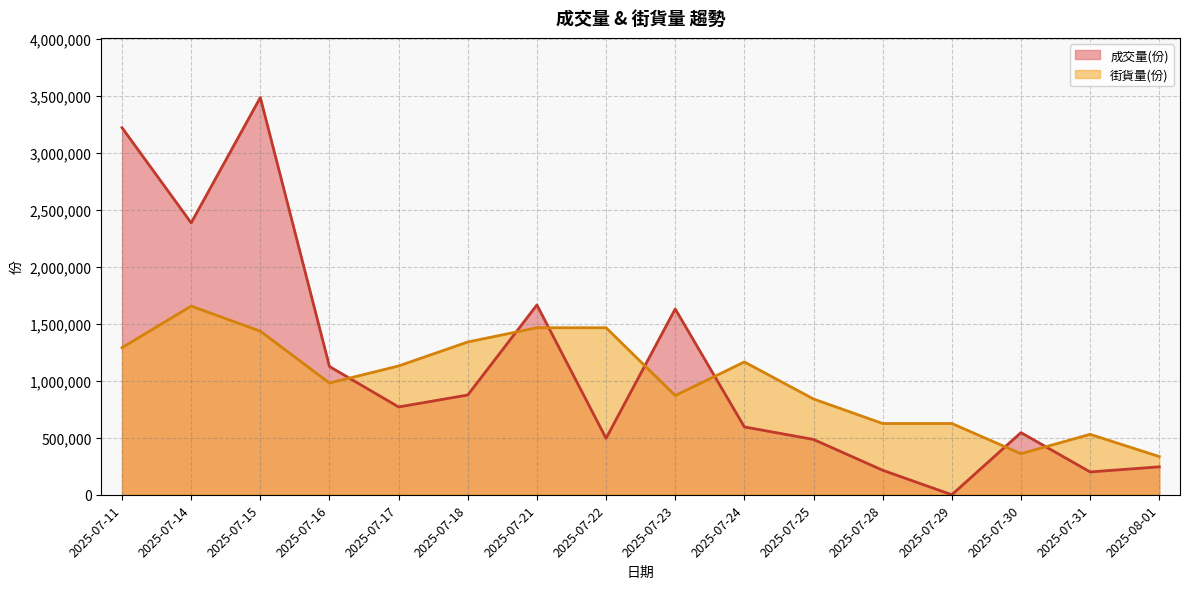

In 街貨量(份), how many points are higher than both neighbors (excluding endpoints)?

3